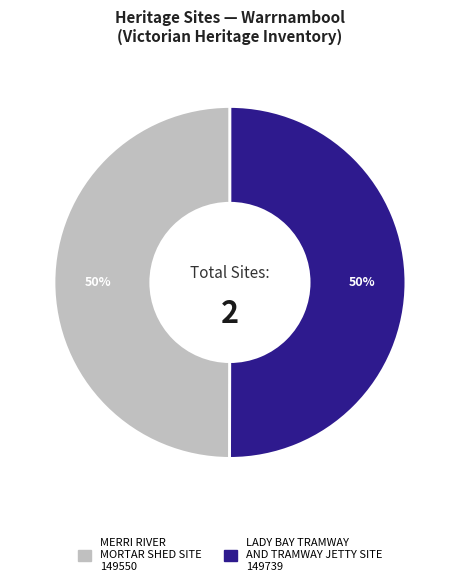

To the nearest percent, what percentage of the pie is MERRI RIVER MORTAR SHED SITE?

50%